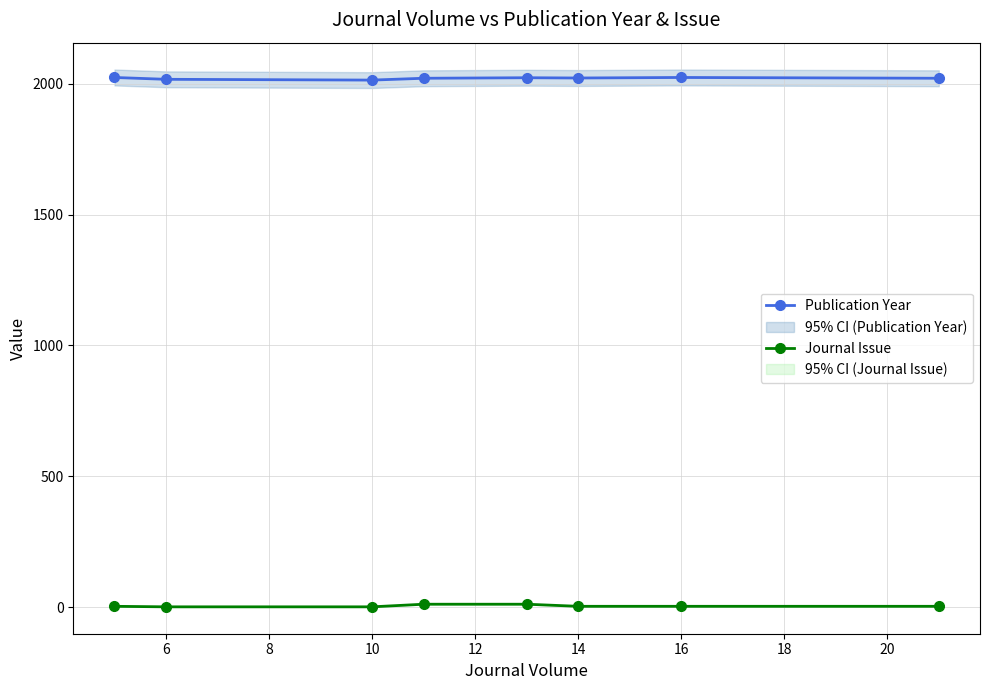

What is the maximum value for Publication Year?

2024